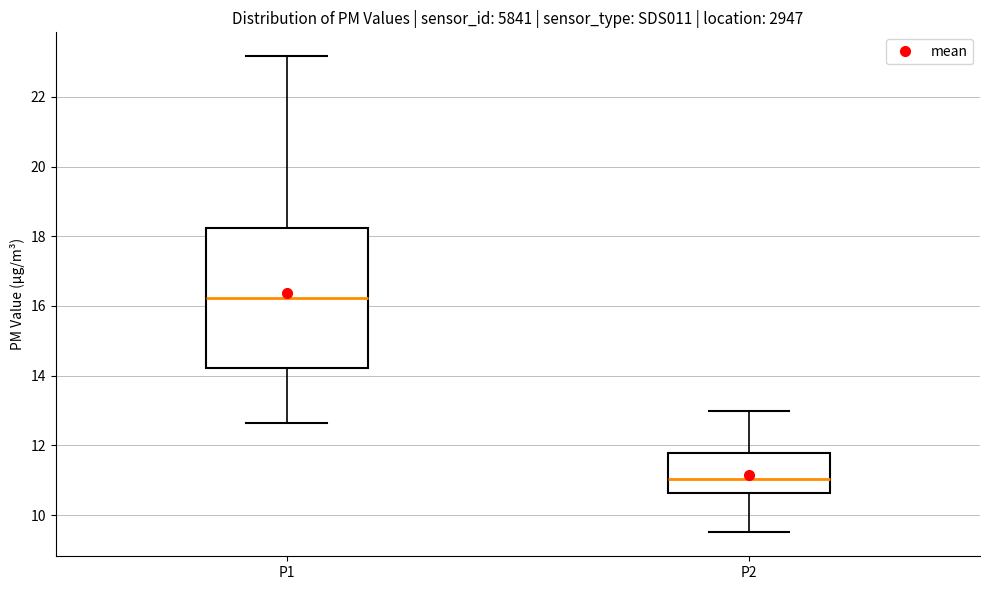

Where does the median line of the box for P1 sit on the y-axis? The values are not printed on the chart, so give them approximately, as read against the axis.

16.2